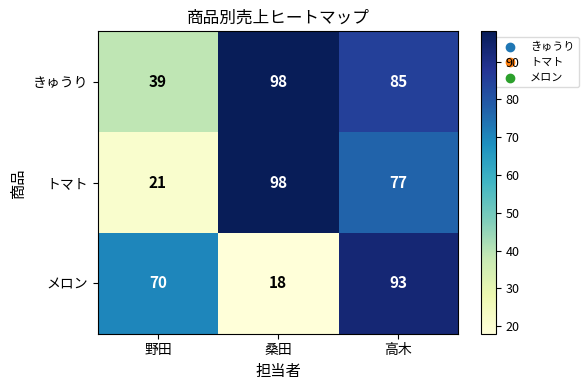

What is the difference between the highest and lowest values at 桑田?

80